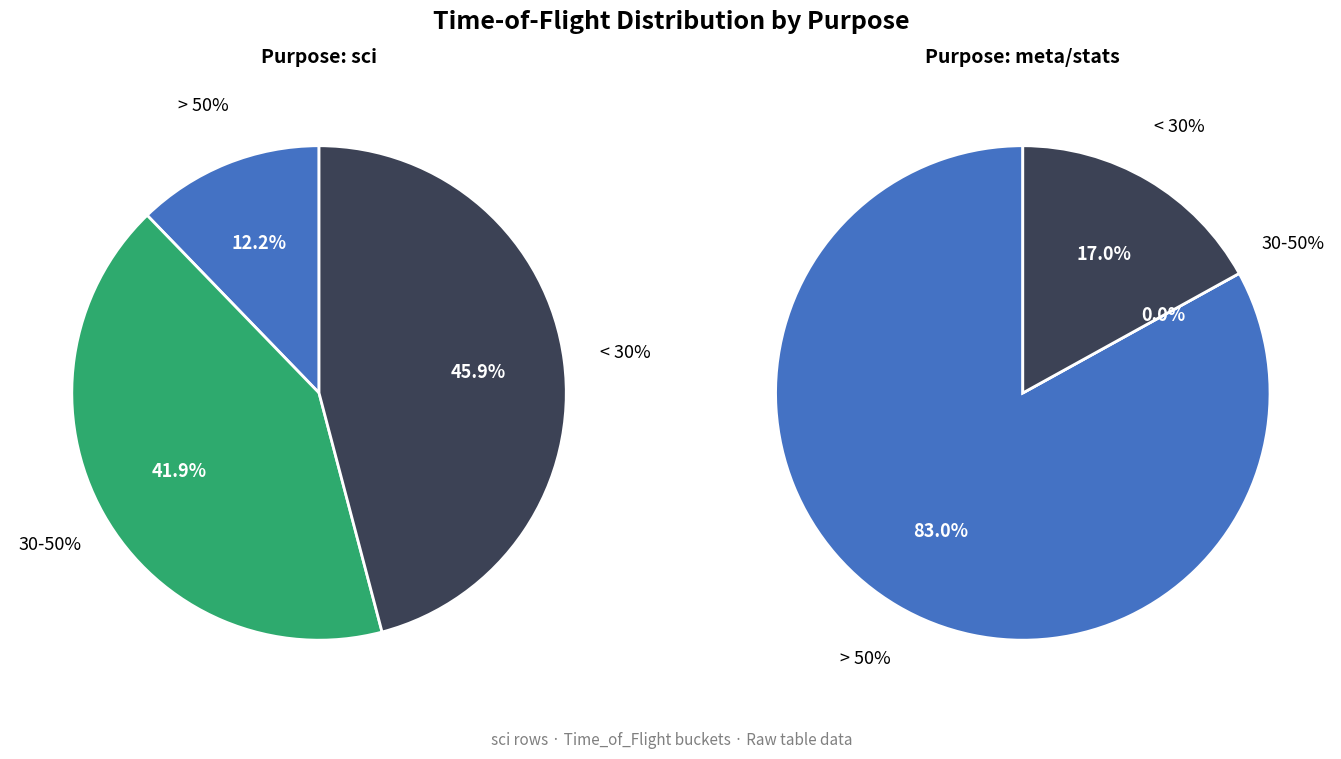

To the nearest percent, what percentage of the pie is sci?

8%